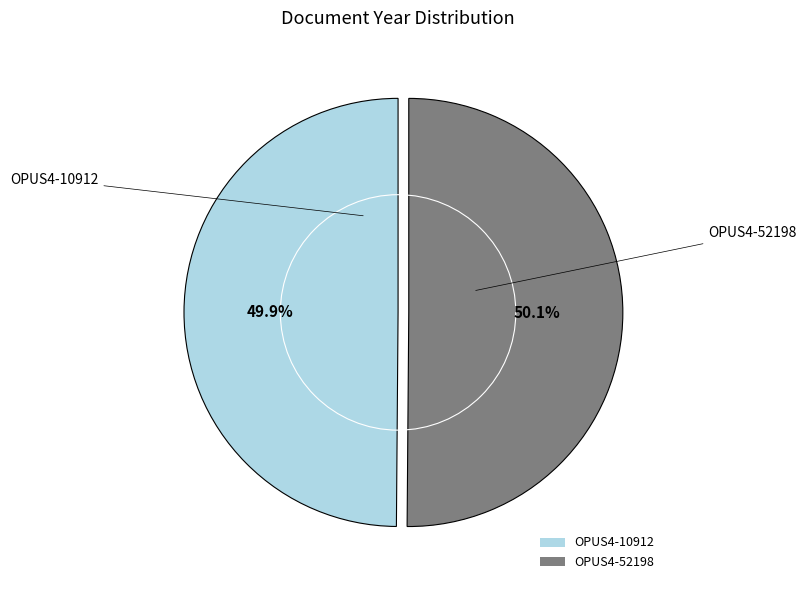

What percentage is the OPUS4-52198 slice, to the nearest percent?

50%